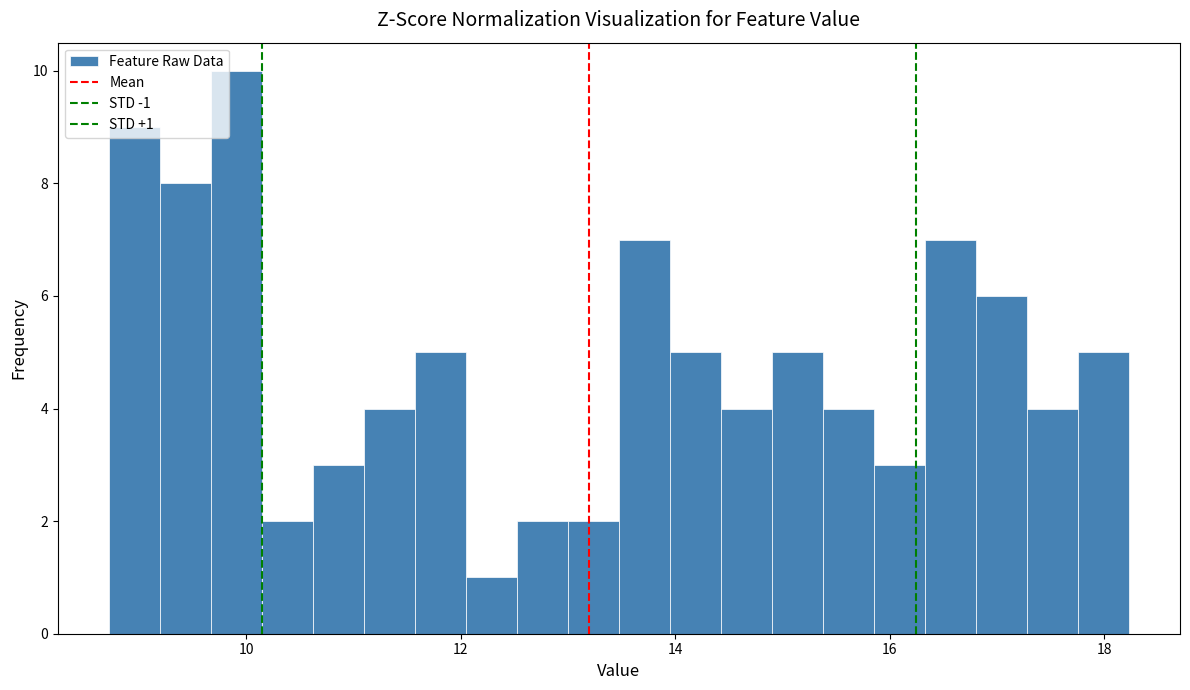

Around what value on the x-axis is the tallest bar? Give the approximate position of its centre, as read against the axis.

10.0